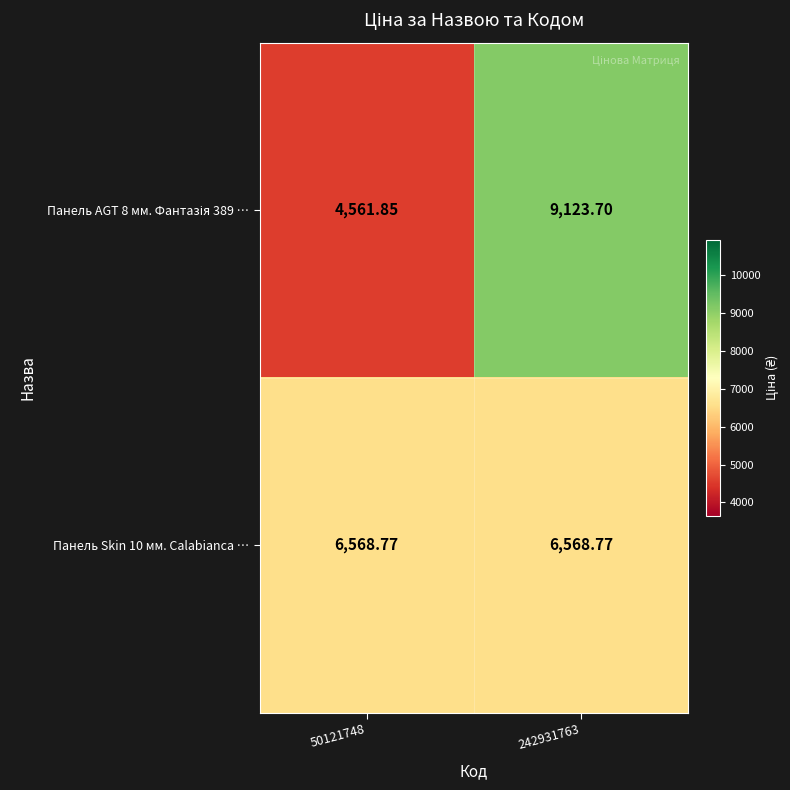

How many distinct data groups are displayed?

2